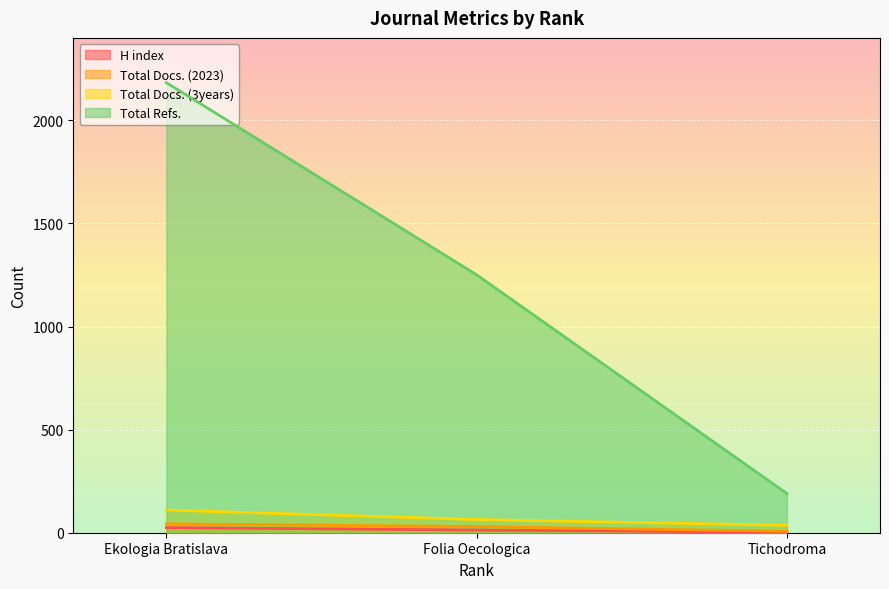

What is the maximum value shown in the chart?

2183